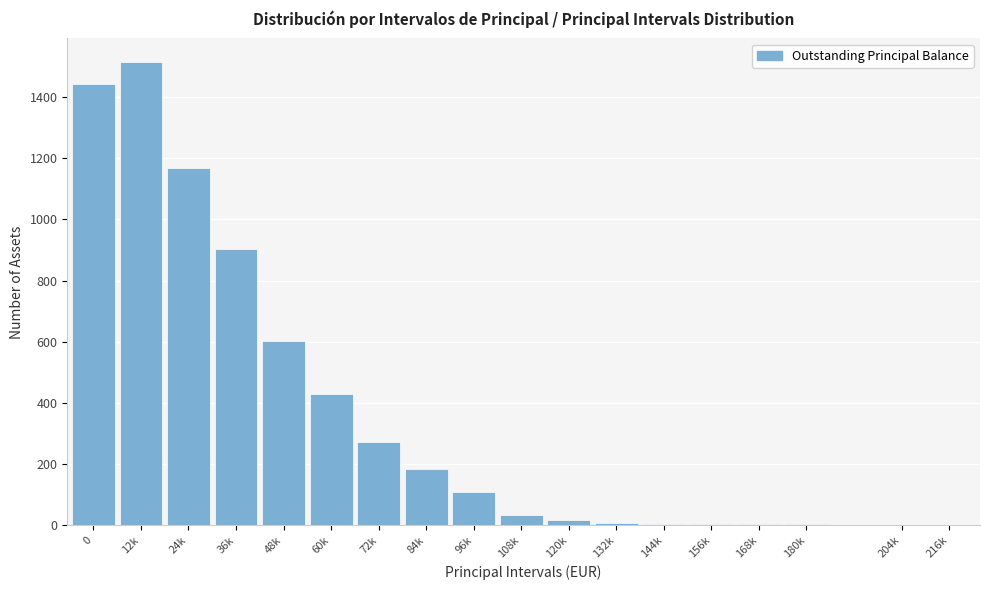

True or false: the data shows 4 at 180k.

True